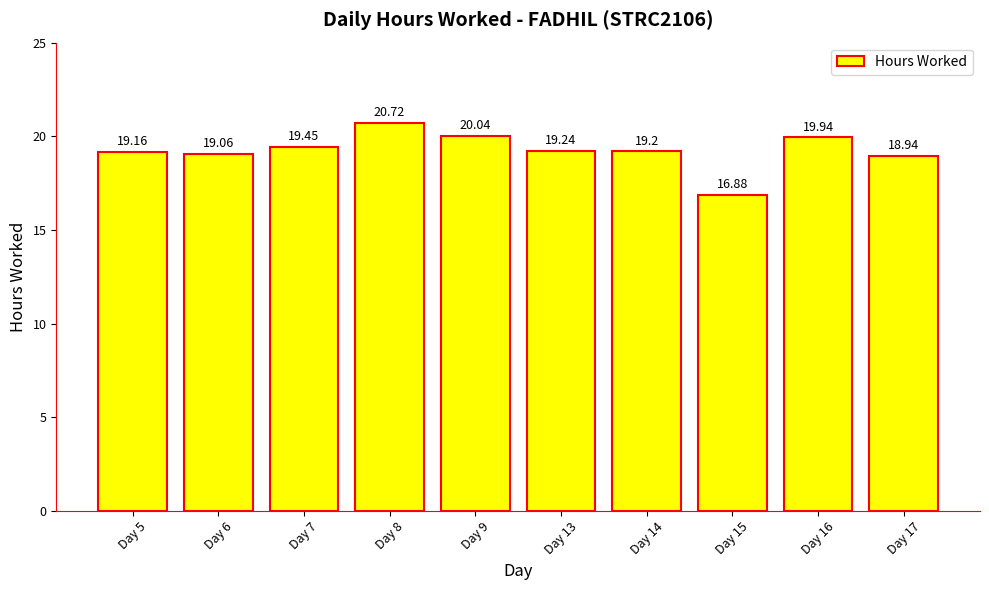

Does the chart contain any negative values?

No